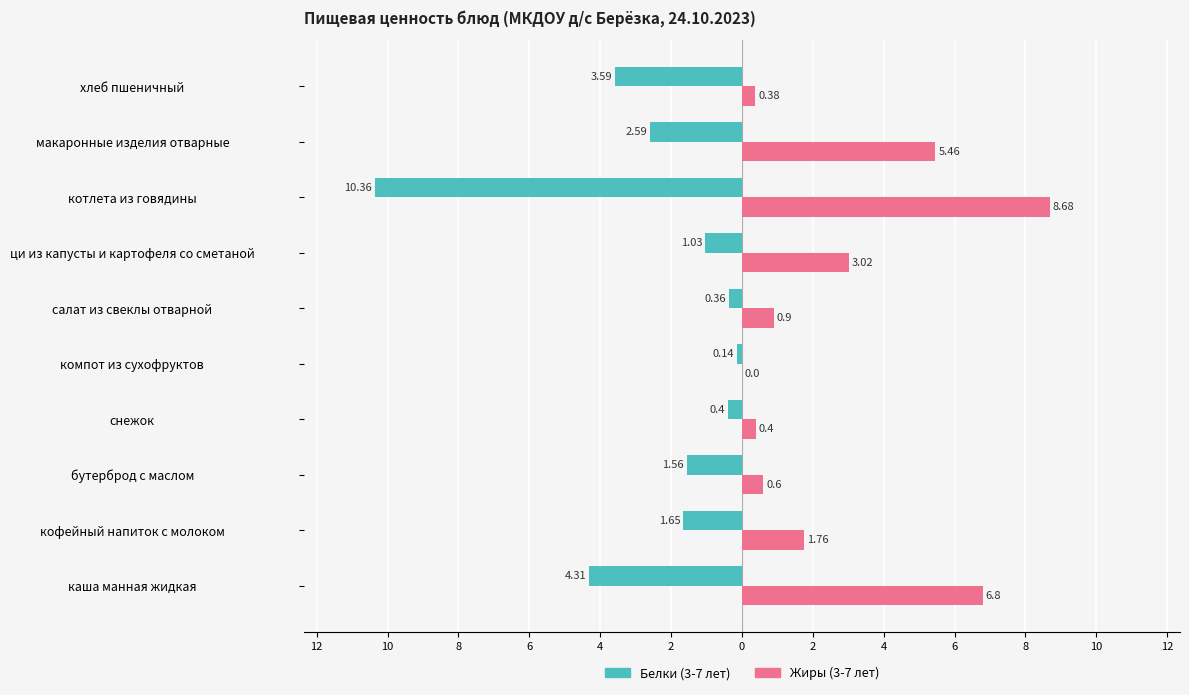

What are all the series names shown in the legend?

Белки (3-7 лет), Жиры (3-7 лет)